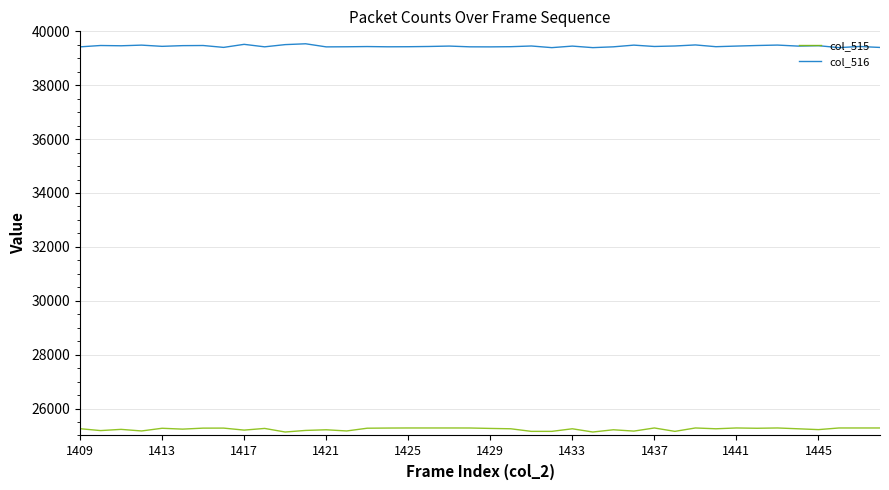

What is the greatest value displayed?

39538